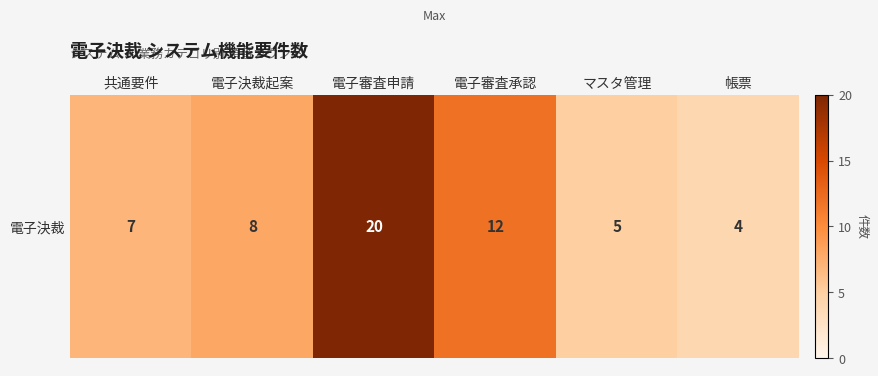

Reading right to left, list all the values displayed in this chart.

4	5	12	20	8	7